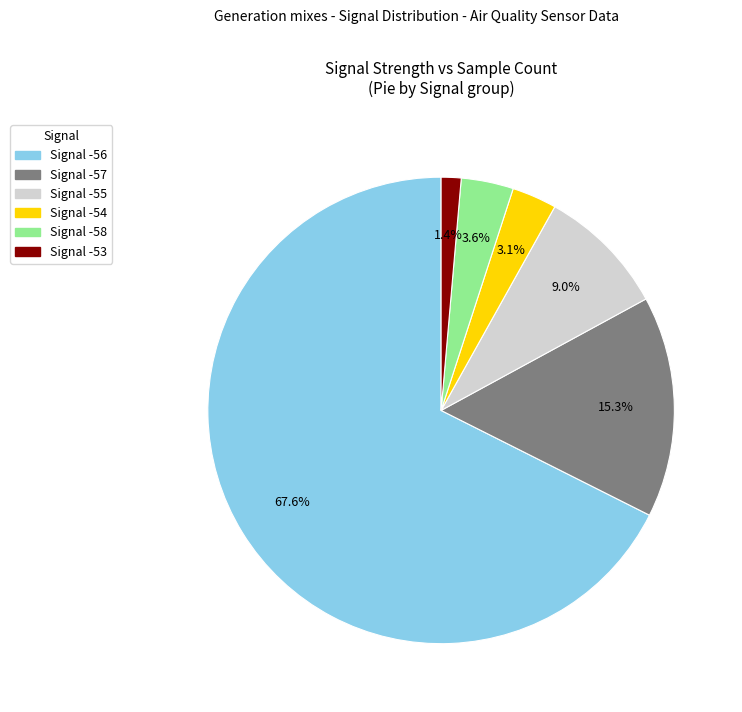

Does any single category account for the majority?

Yes